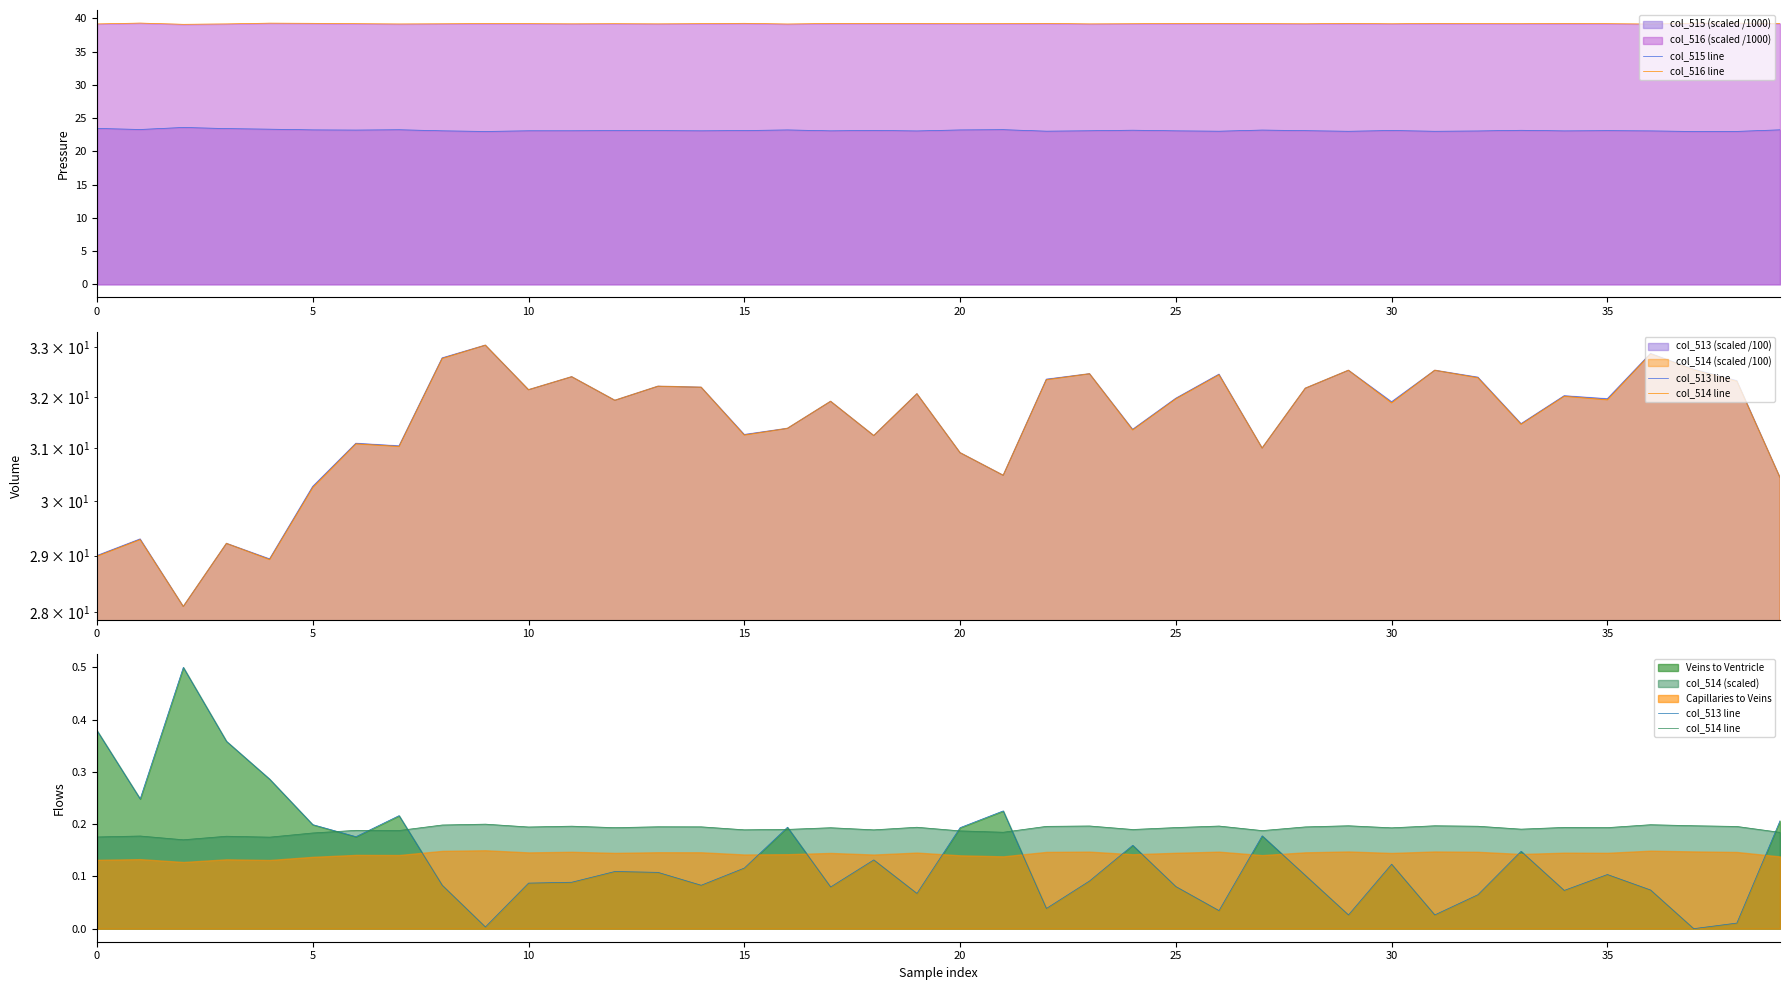

How many positive values does the col_513 line series have?

39